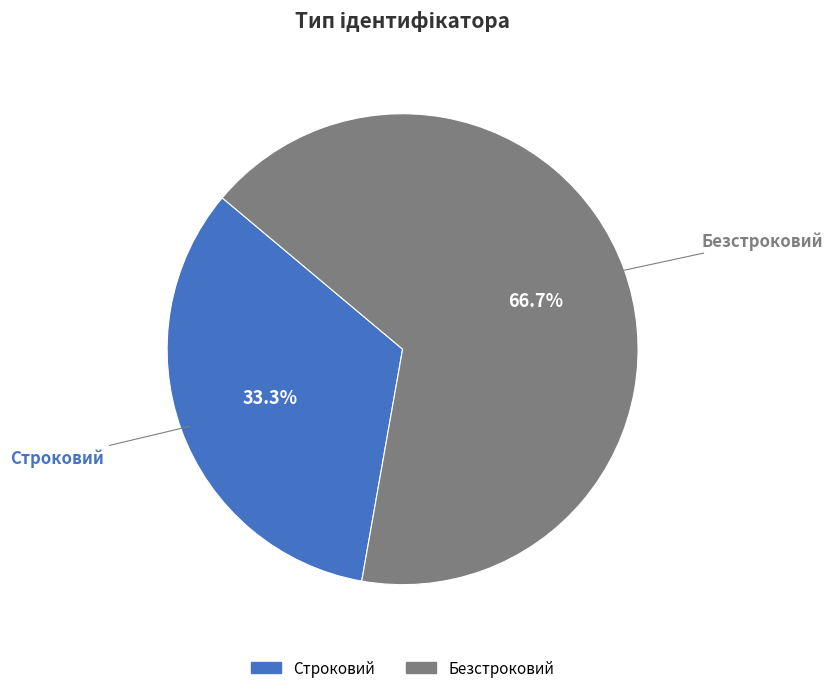

Which slice is the smallest?

Строковий